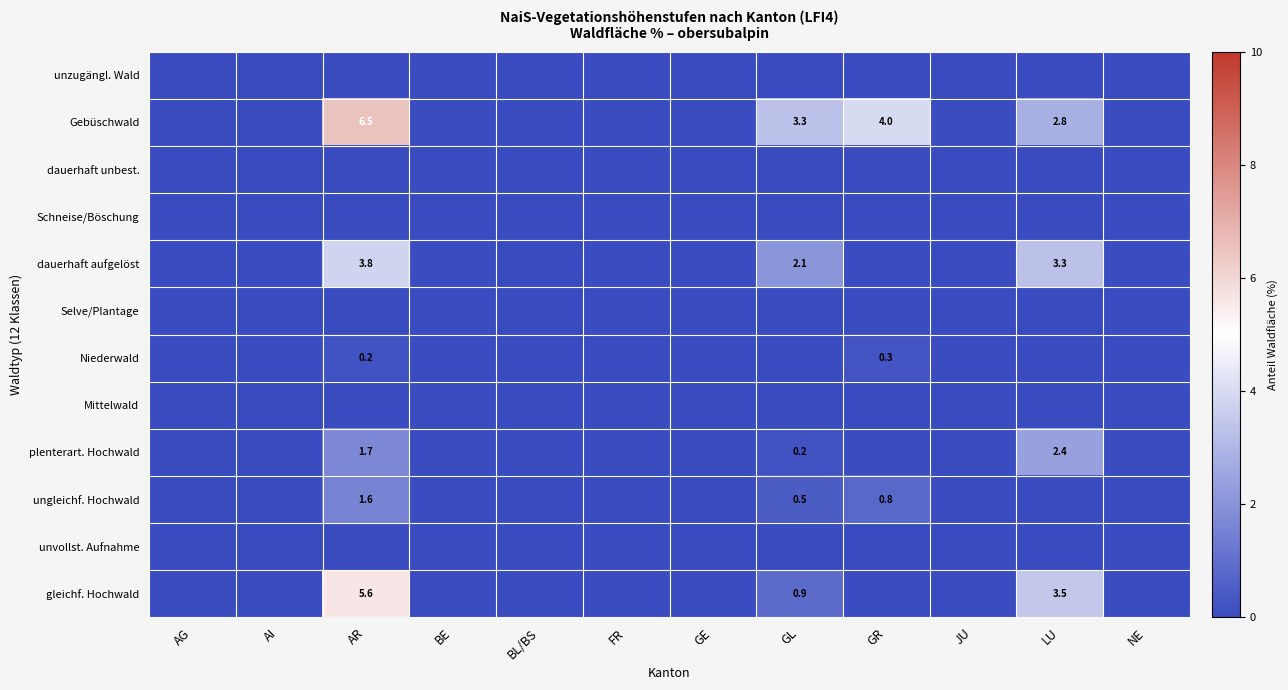

What value does the gleichf. Hochwald series have at GL?

0.9